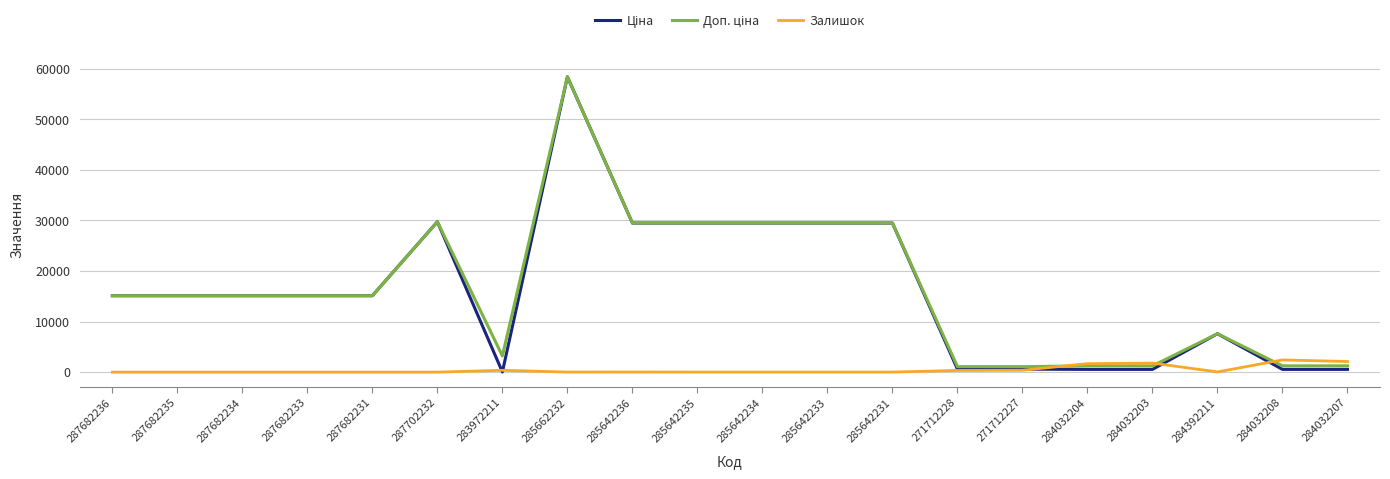

Which label corresponds to the largest value in the chart?

285662232